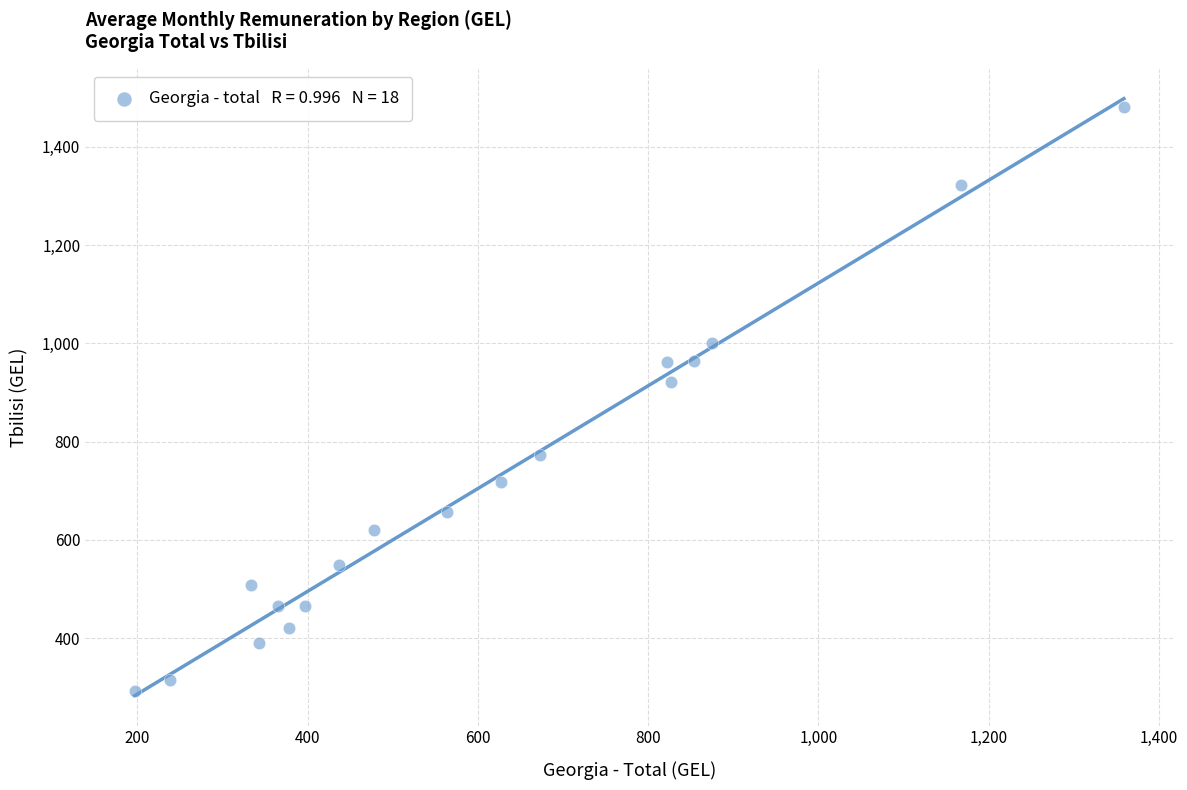

What is the range of Y values (max minus min)?

1189.4